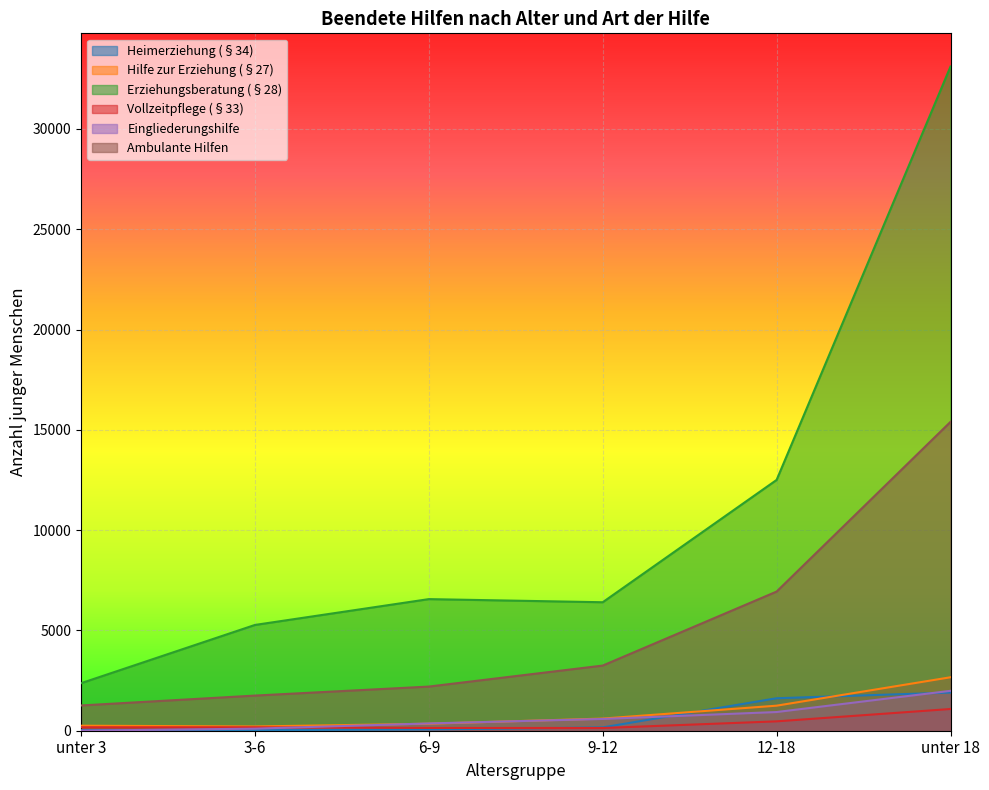

Rank the categories by Vollzeitpflege (§33) value from highest to lowest.

unter 18, 12-18, unter 3, 3-6, 6-9, 9-12